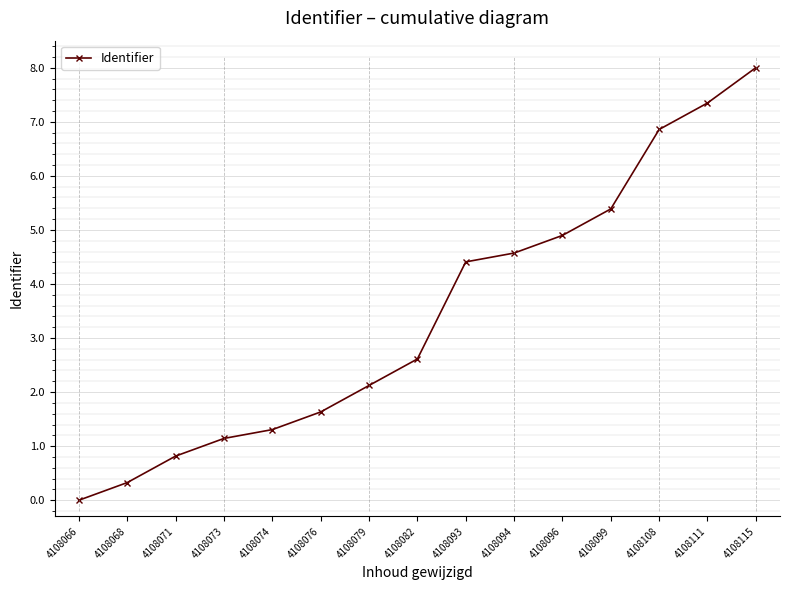

What is the average value?

3.4